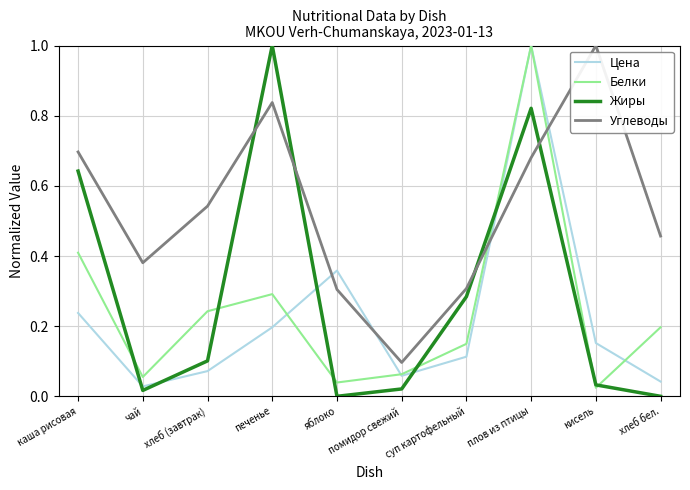

What position from the left is суп картофельный?

7